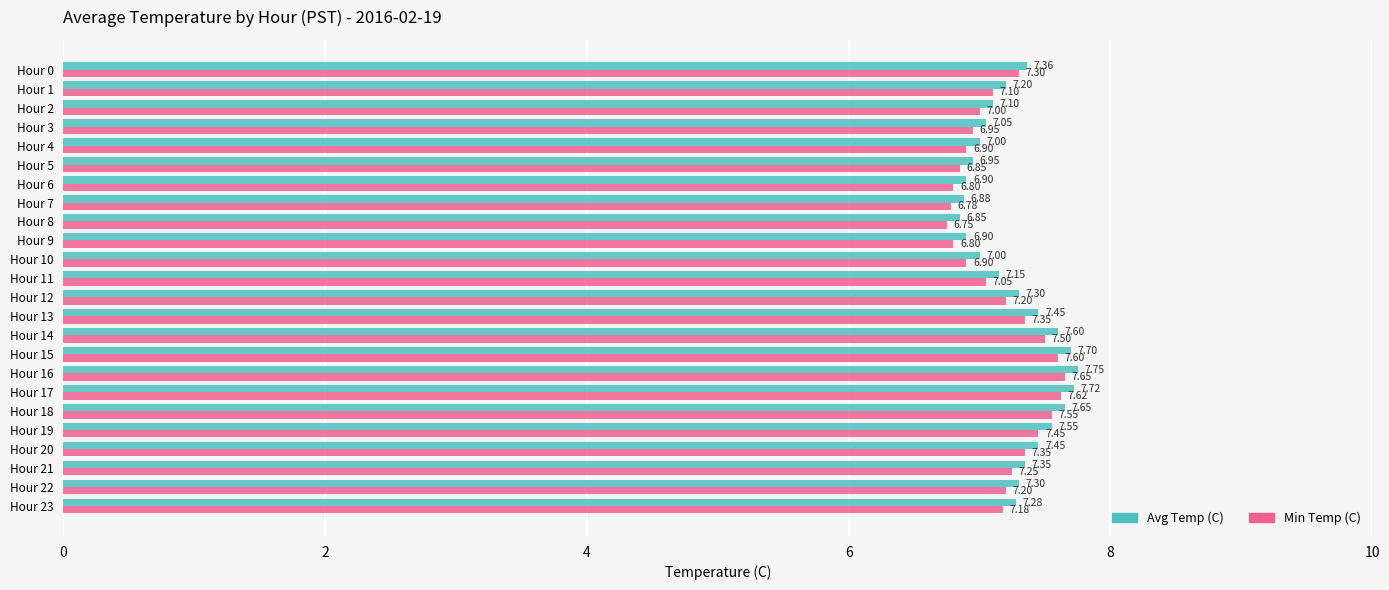

Rank the series by their average value, from lowest to highest.

Min Temp (C), Avg Temp (C)